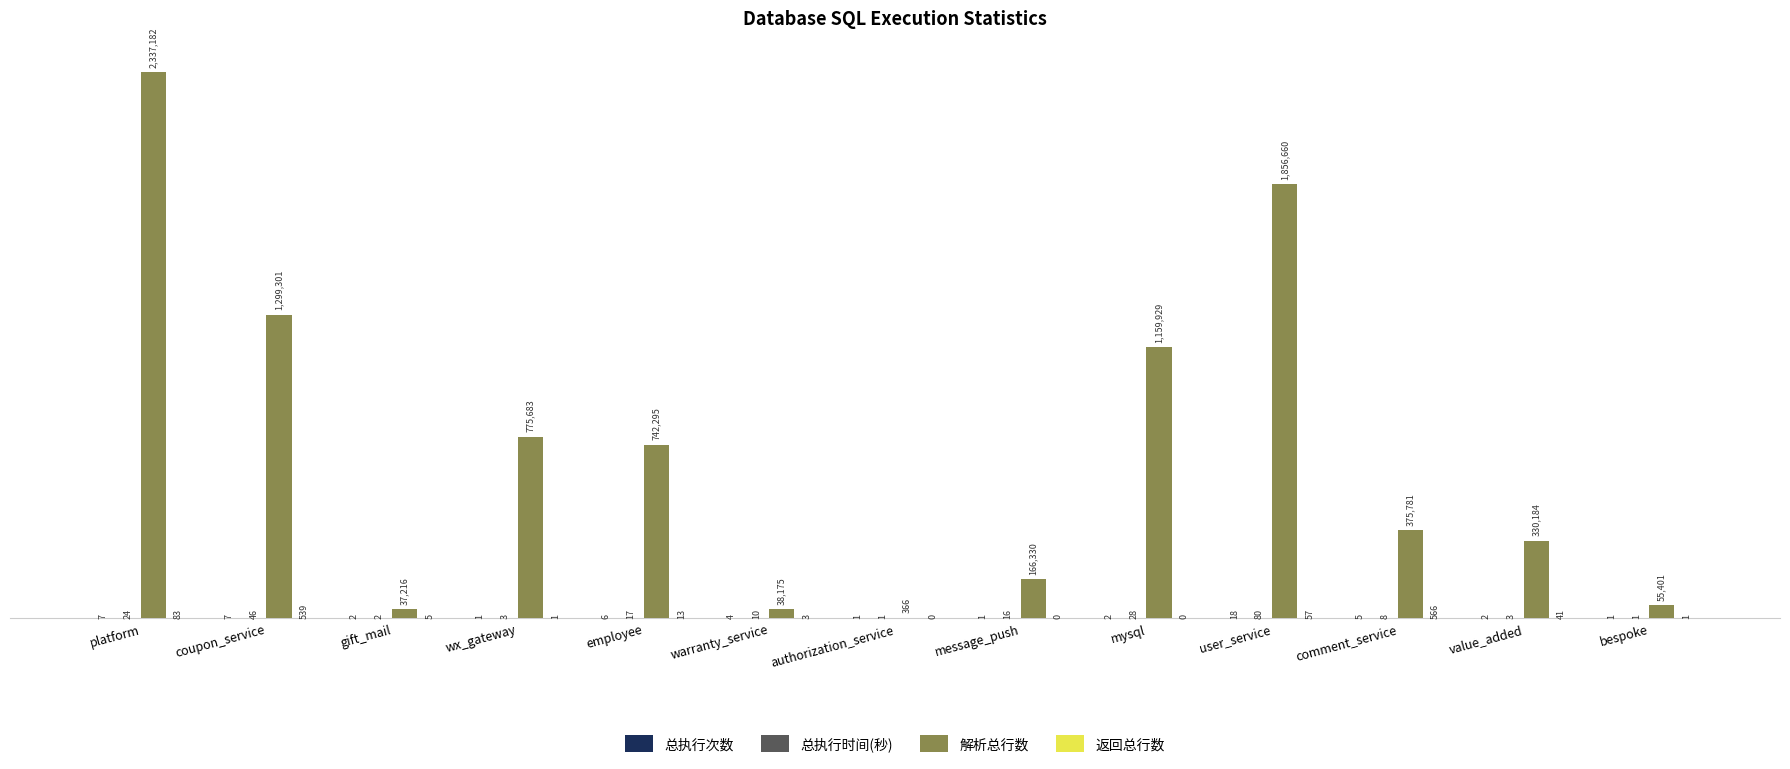

Which has a higher value, comment_service or bespoke?

comment_service